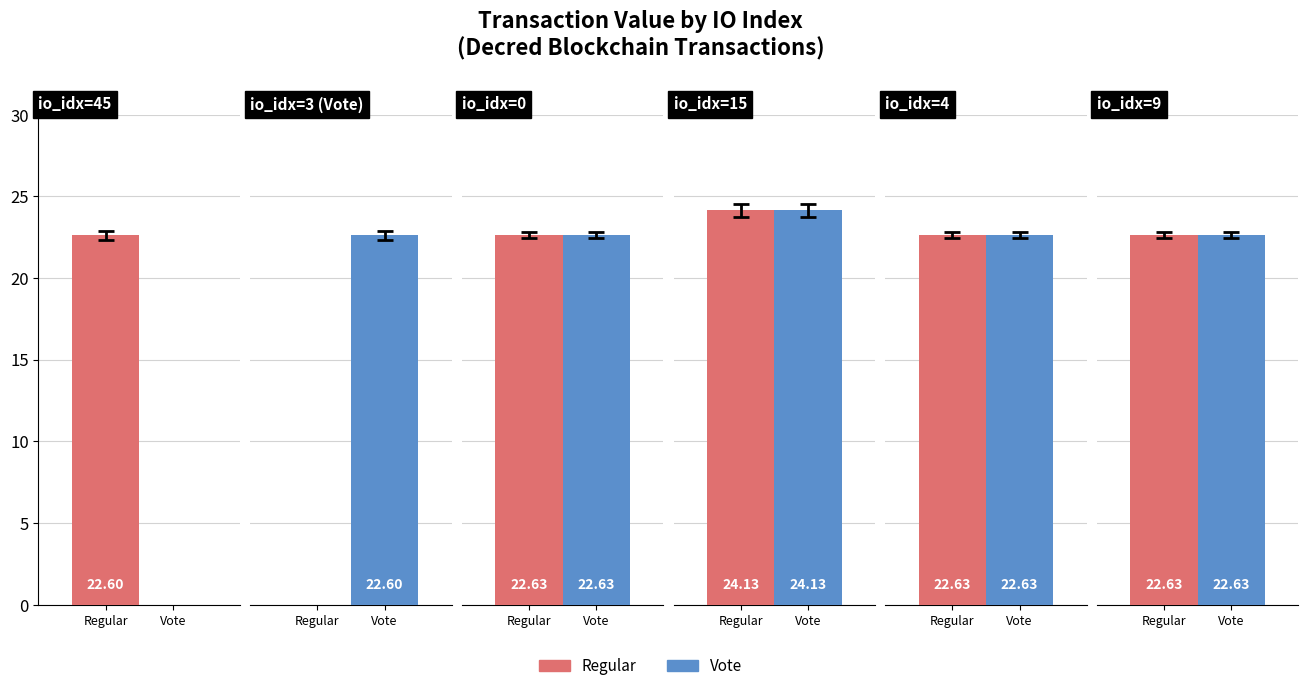

Reading left to right, transcribe all the data shown in this chart.

Regular: 0=22.6	1=0.0	2=22.6	3=24.1	4=22.6	5=22.6
Vote: 0=0.0	1=22.6	2=22.6	3=24.1	4=22.6	5=22.6